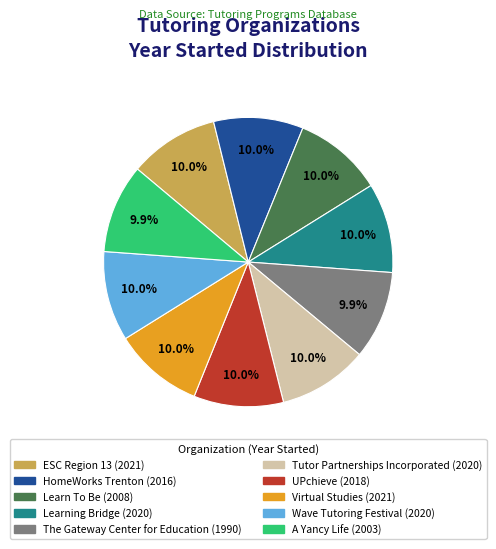

True or false: Virtual Studies accounts for 24% of the total.

False